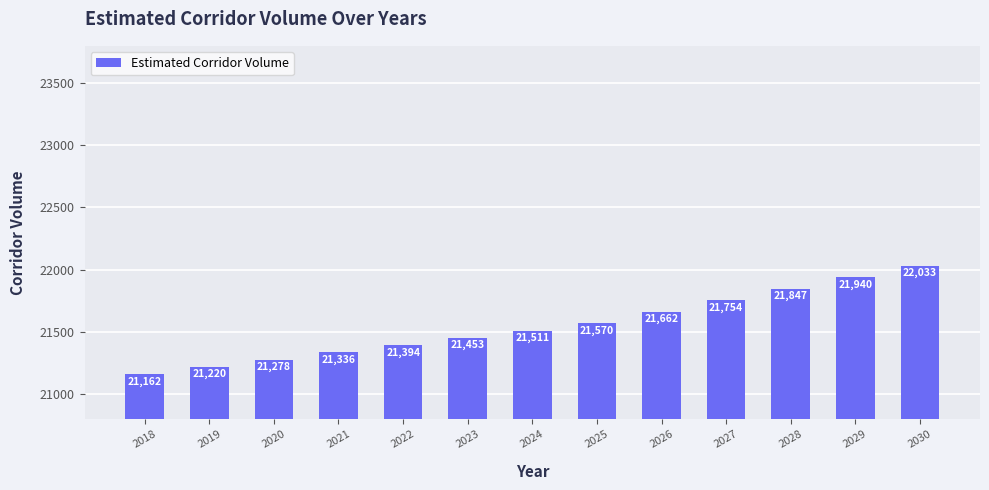

At which label does the data first exceed 21511?

2024